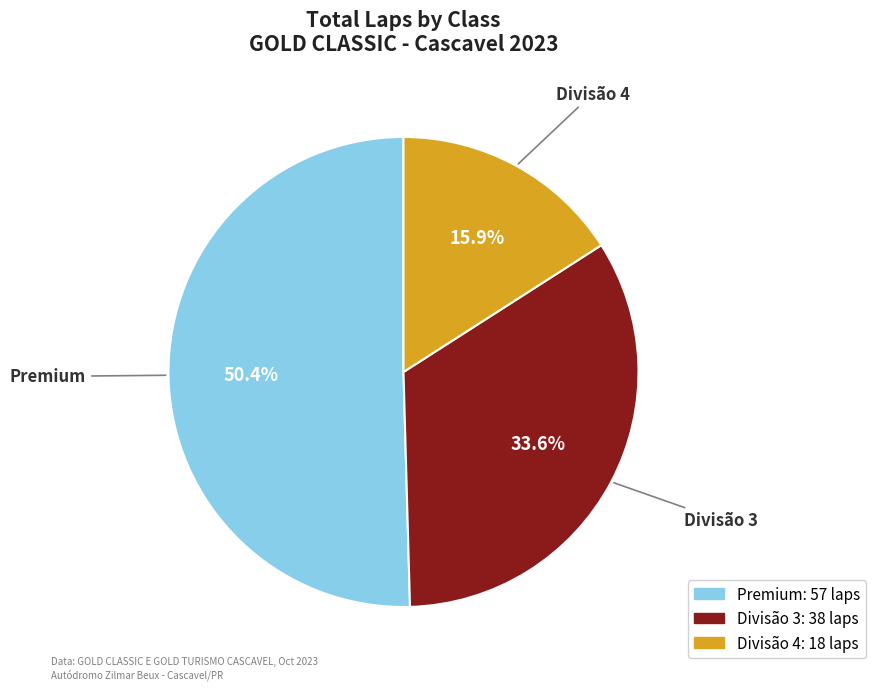

What percentage is the Divisão 3 slice, to the nearest percent?

34%